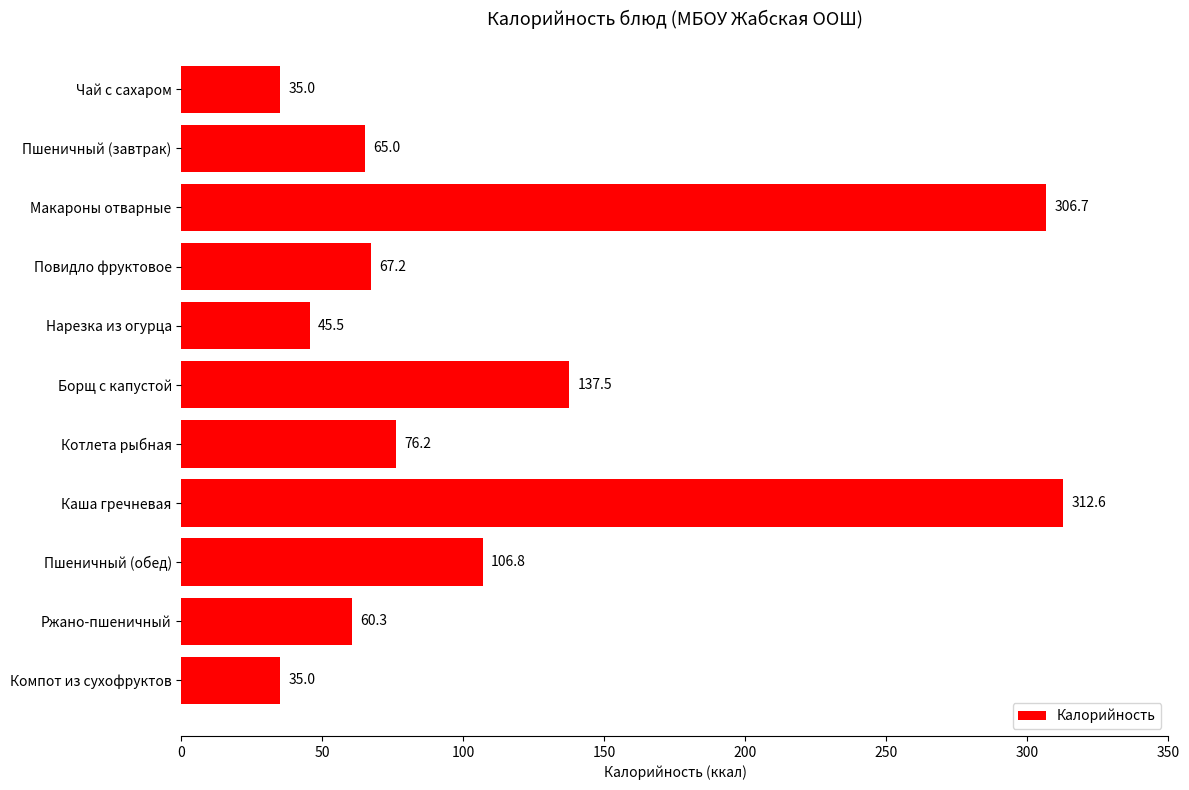

What is the label of the 2nd bar from the bottom?

Ржано-пшеничный